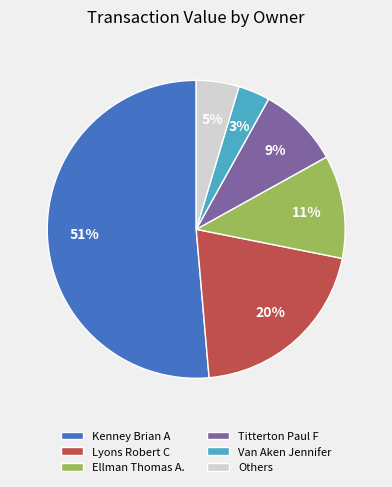

Is the sum of Kenney Brian A and Van Aken Jennifer greater than half?

Yes